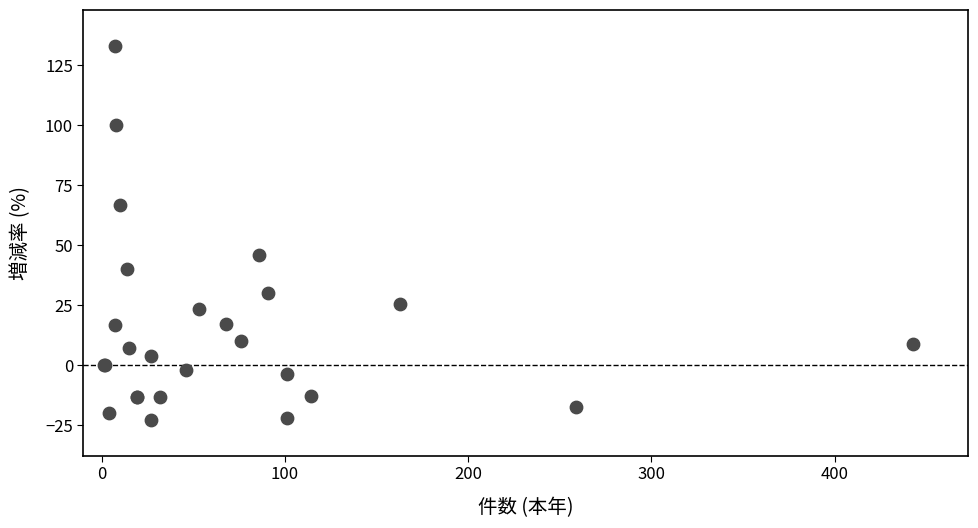

What Y value in the scatter plot is closest to 55?

45.8